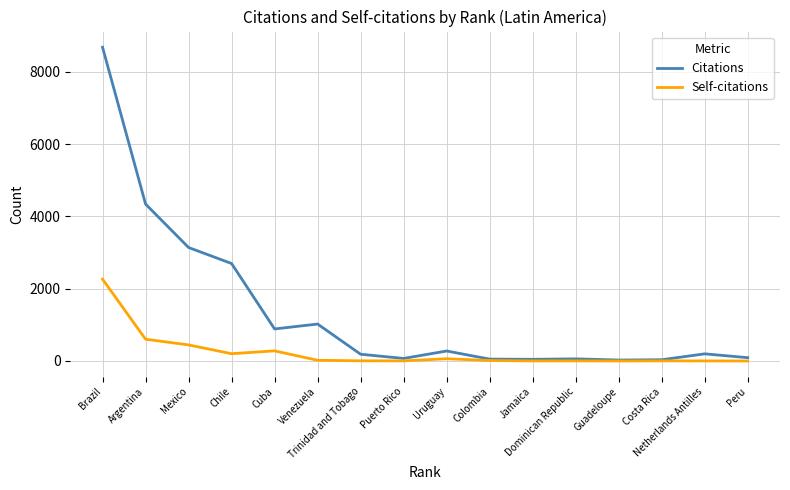

Rank the series by their maximum value, from lowest to highest.

Self-citations, Citations